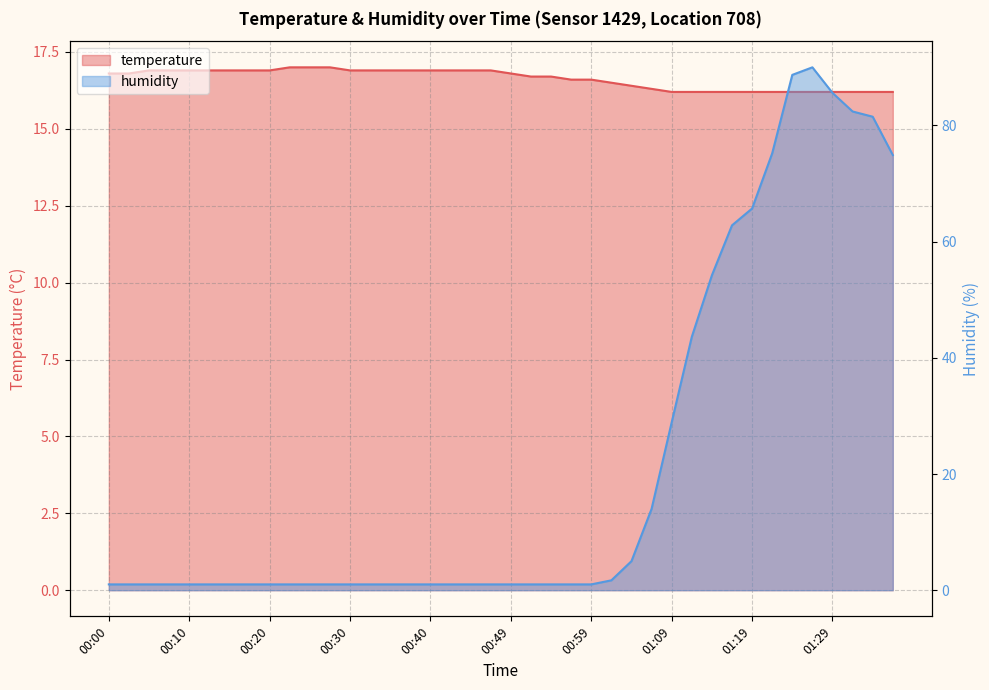

What position from the left is 00:32?

14